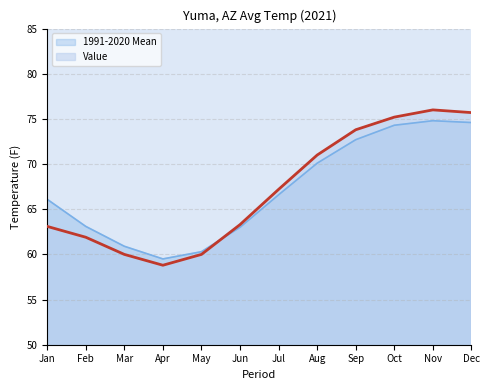

What is the smallest value displayed?

58.8